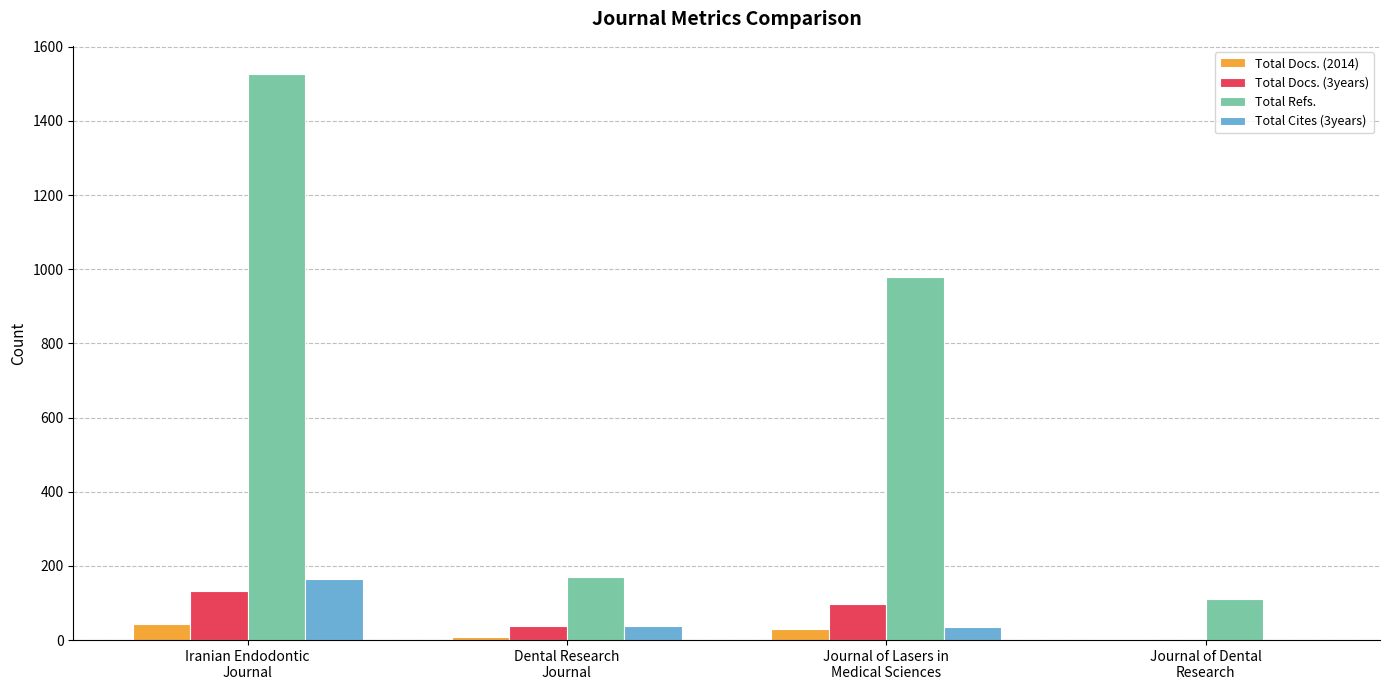

What is the sum of all Total Docs. (2014) values?

86